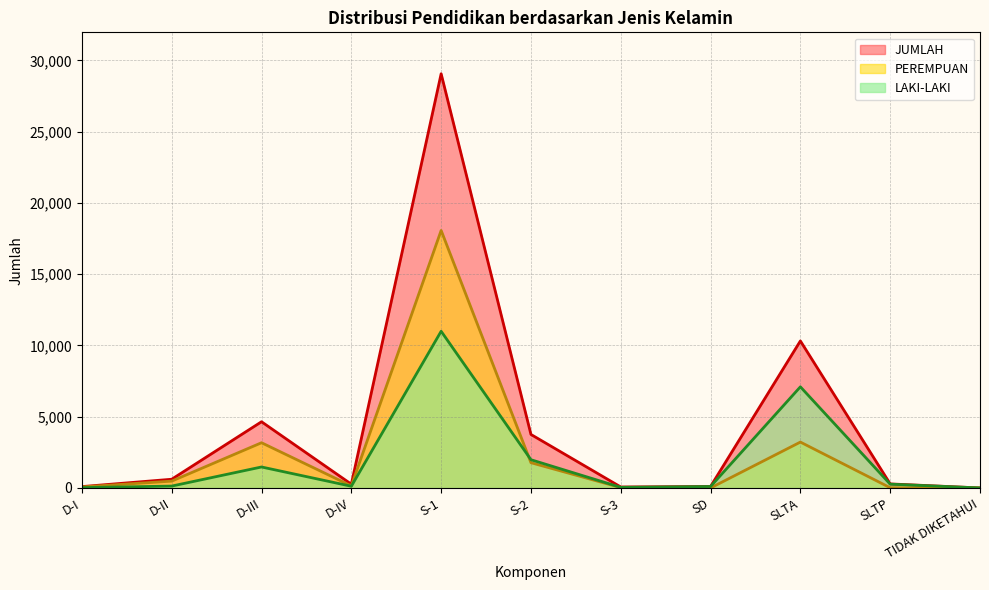

How many values in the PEREMPUAN series are below 144?

5